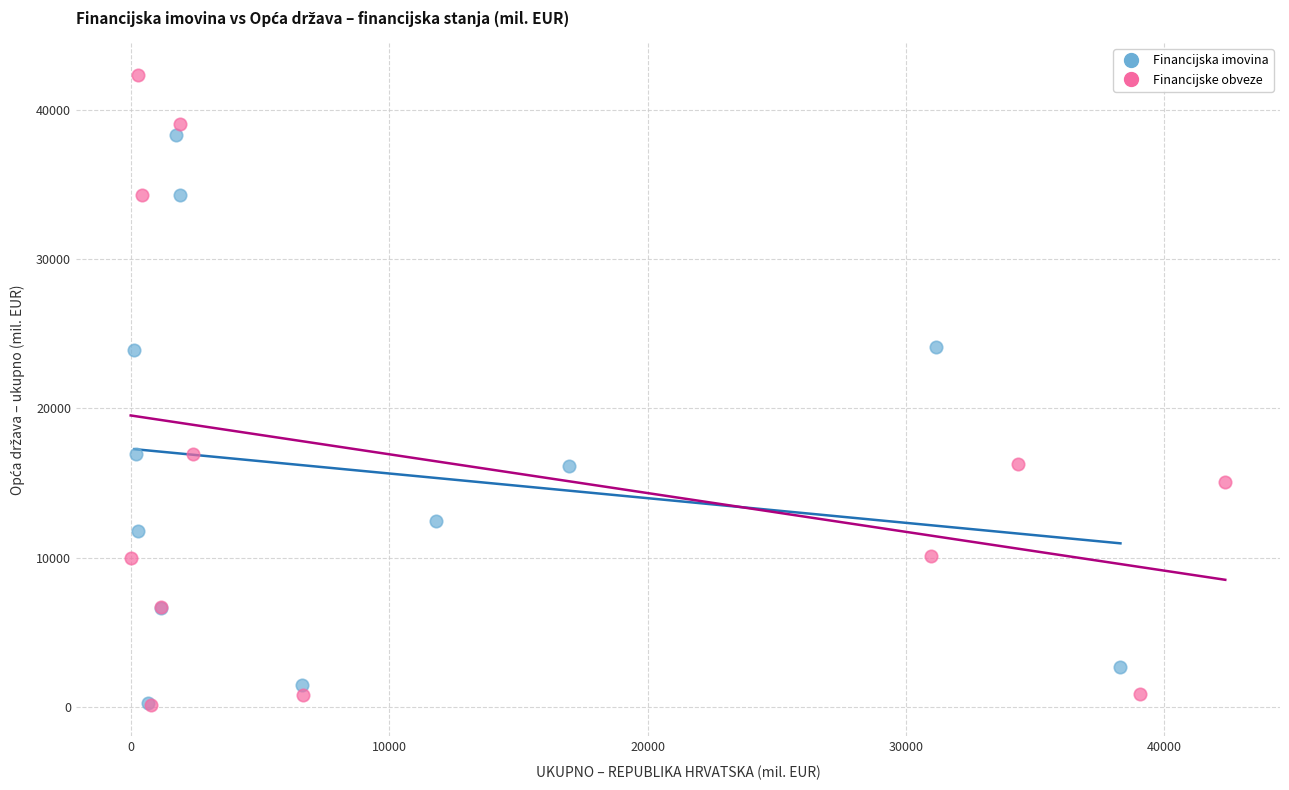

Which series has the widest spread of Y values?

Financijske obveze